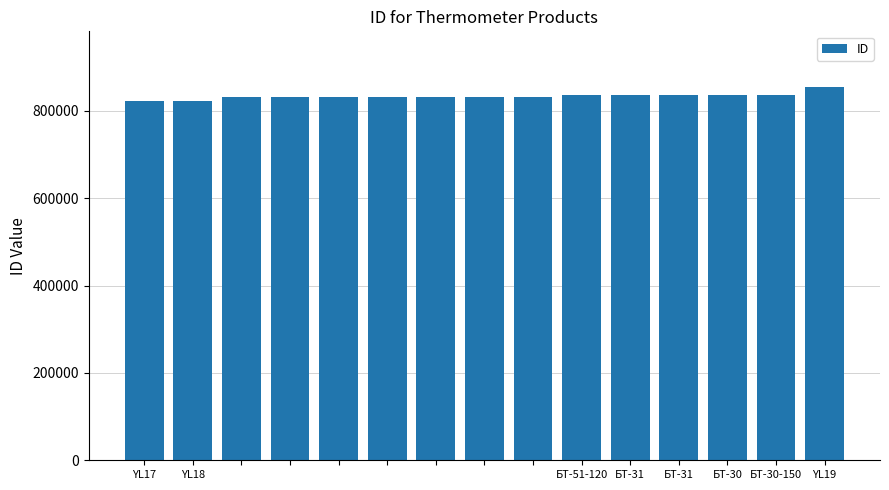

What is the greatest value displayed?

853712